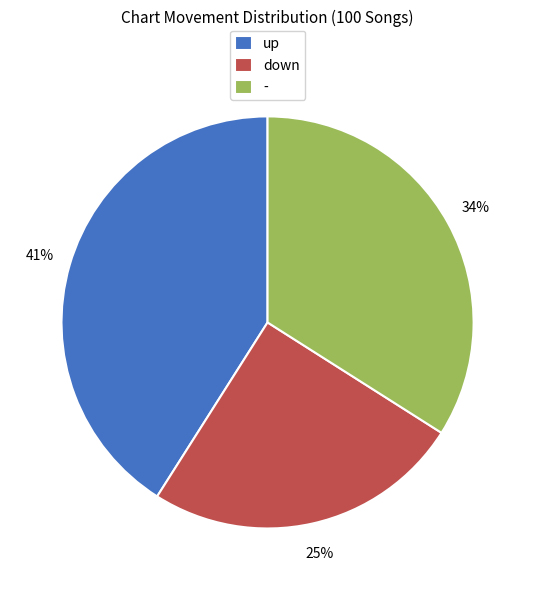

Is there a majority slice in this chart?

No